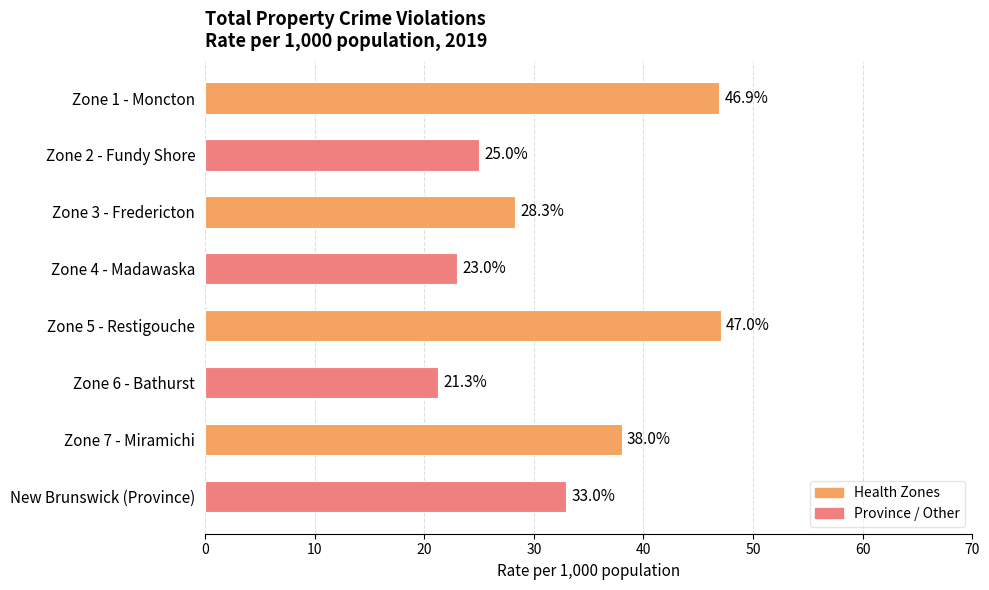

Which has a higher value, Zone 1 - Moncton or Zone 5 - Restigouche?

Zone 5 - Restigouche